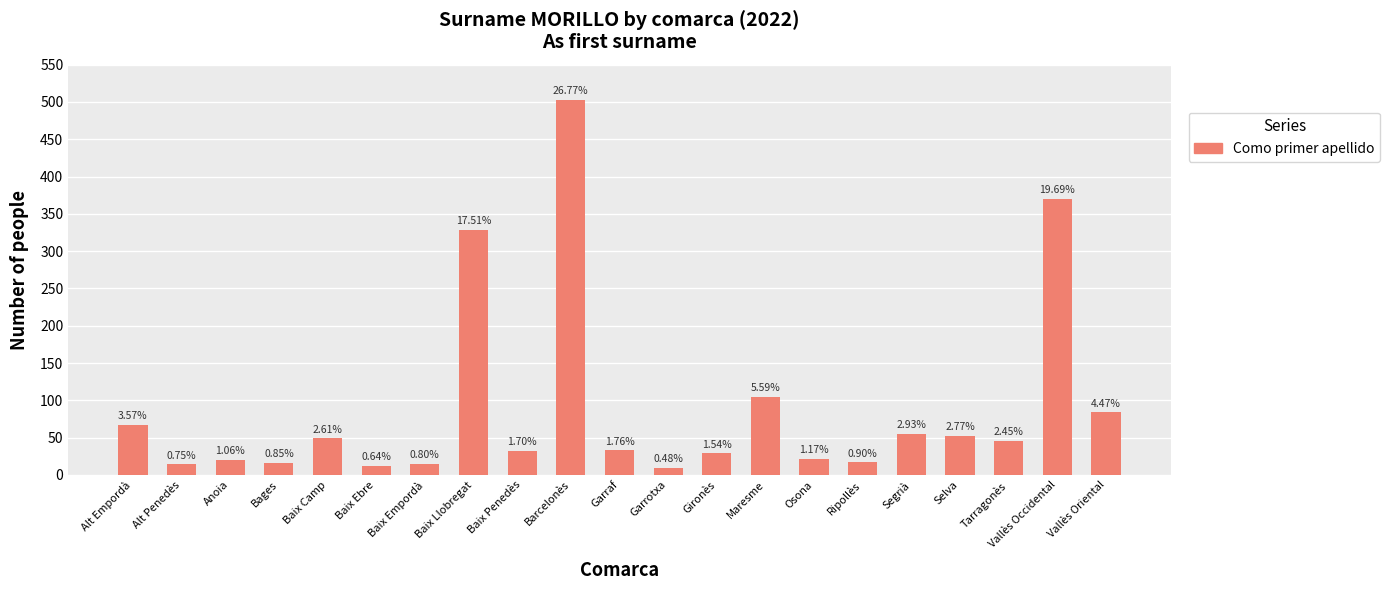

Does the chart contain any negative values?

No